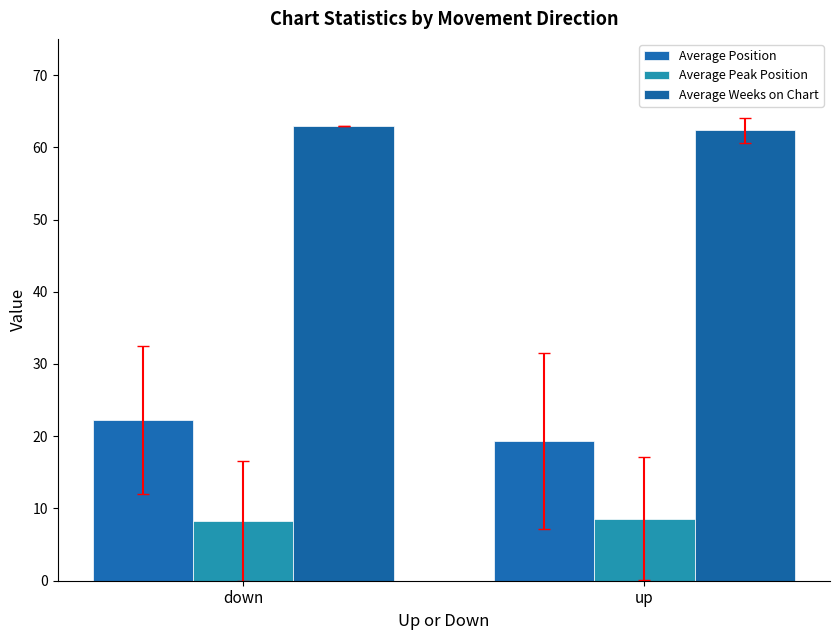

The Average Peak Position series shows 5.5 at down. True or false?

False